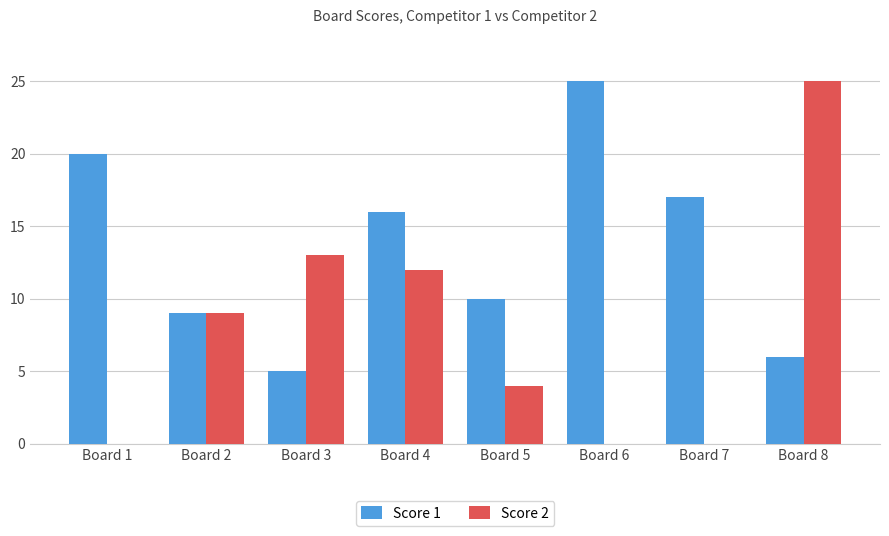

Where is Score 1 nearest to the value 15?

Board 4